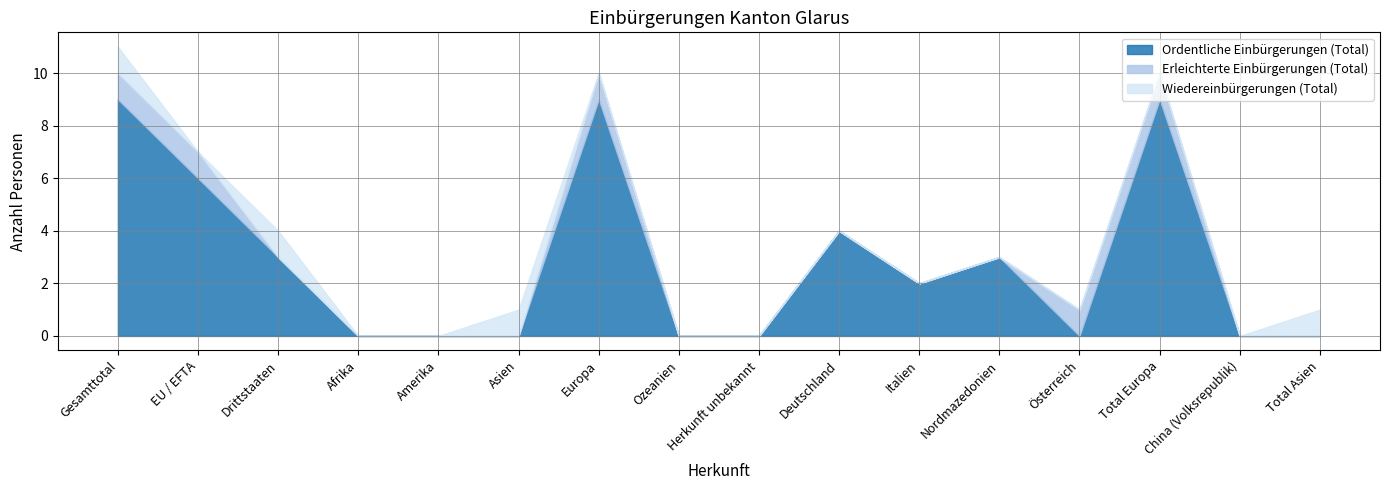

Between which two adjacent categories do Ordentliche Einbürgerungen (Total) and Wiedereinbürgerungen (Total) first intersect?

Asien and Europa